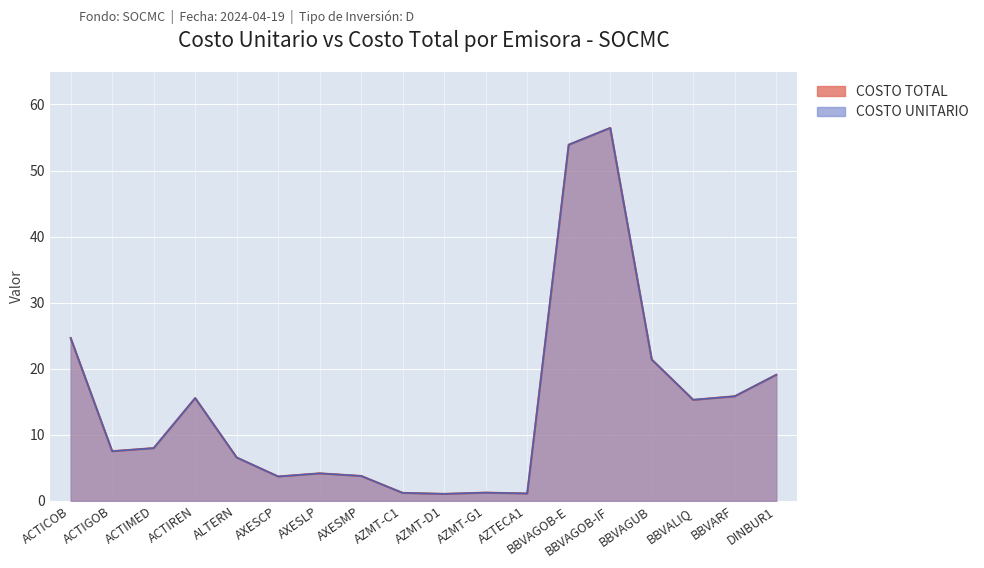

Which has a higher value, DINBUR1 or AXESMP?

DINBUR1